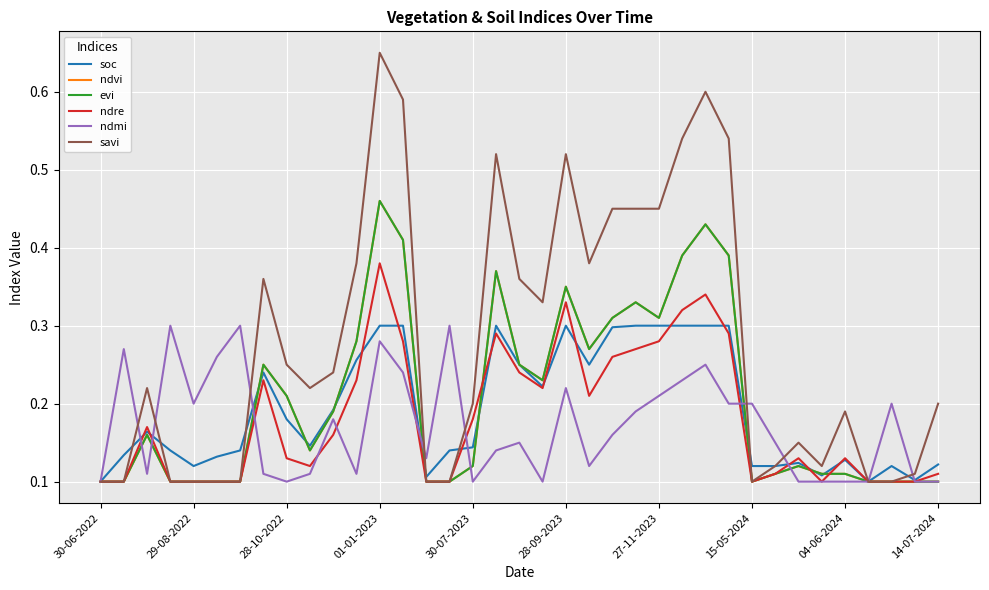

What is the label of the 9th point from the left?

28-10-2022